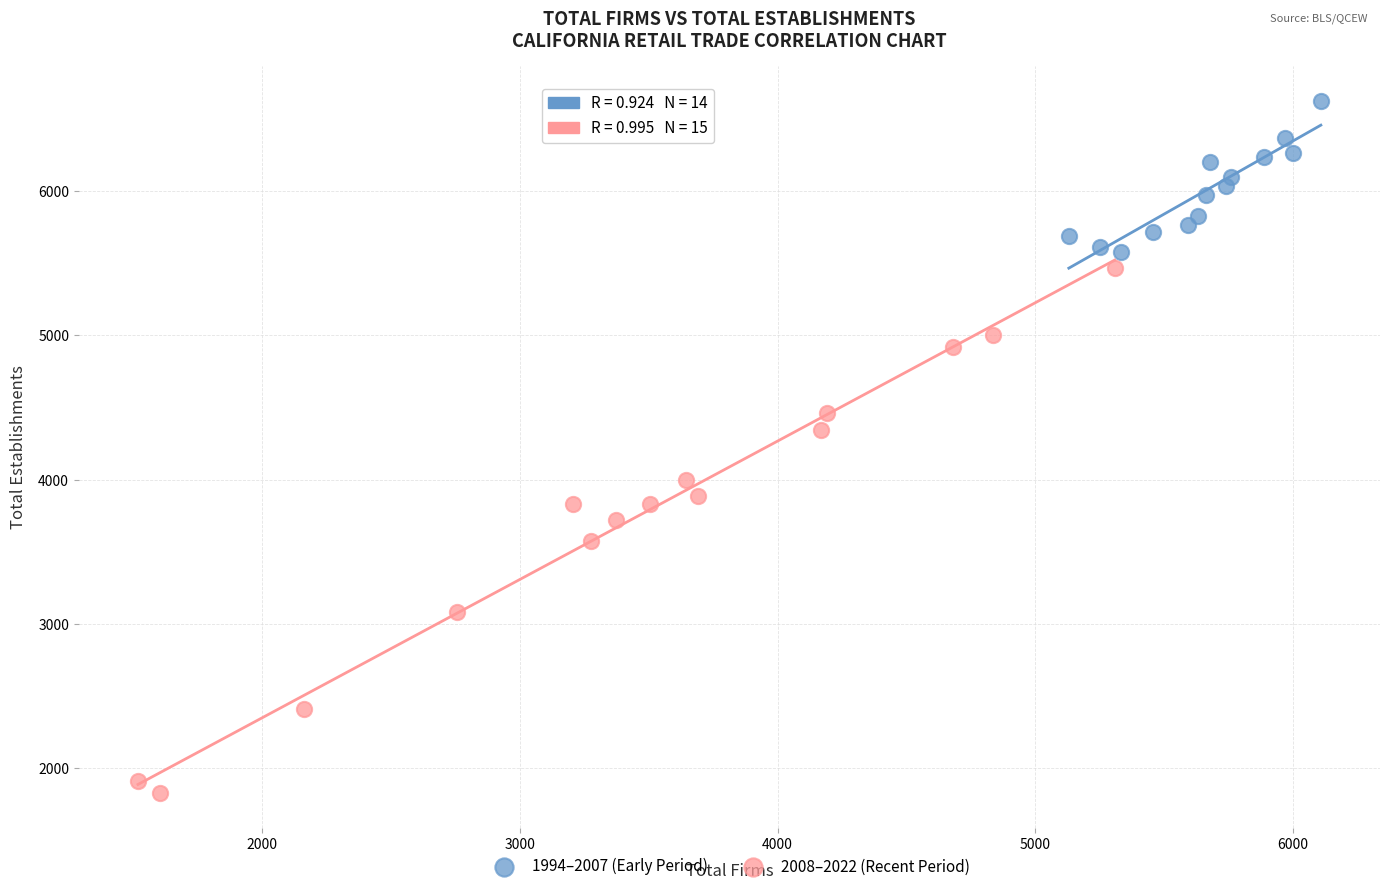

Which series reaches the minimum Y coordinate?

2008–2022 (Recent Period)